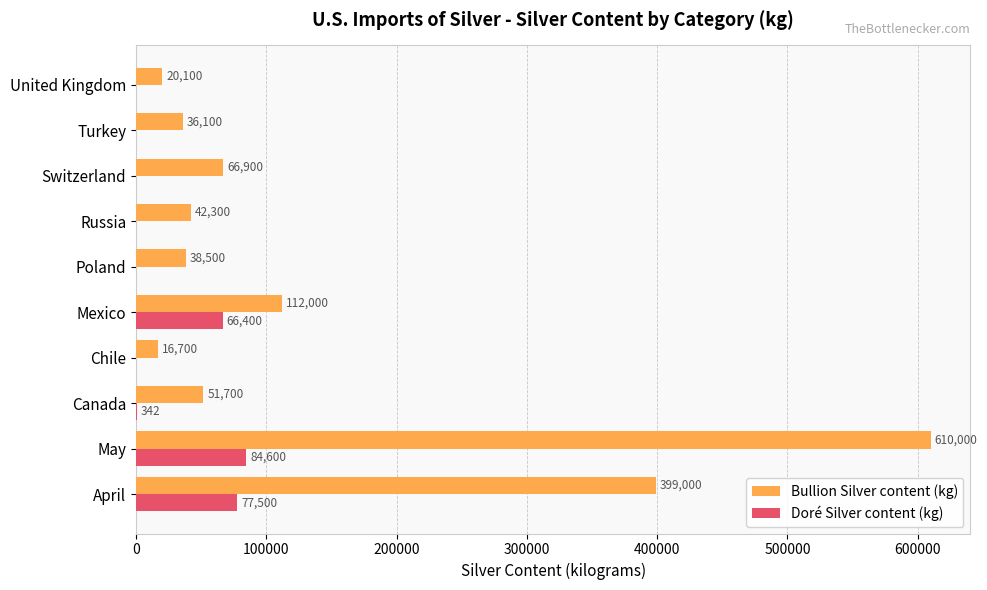

What are all the series names shown in the legend?

Bullion Silver content (kg), Doré Silver content (kg)